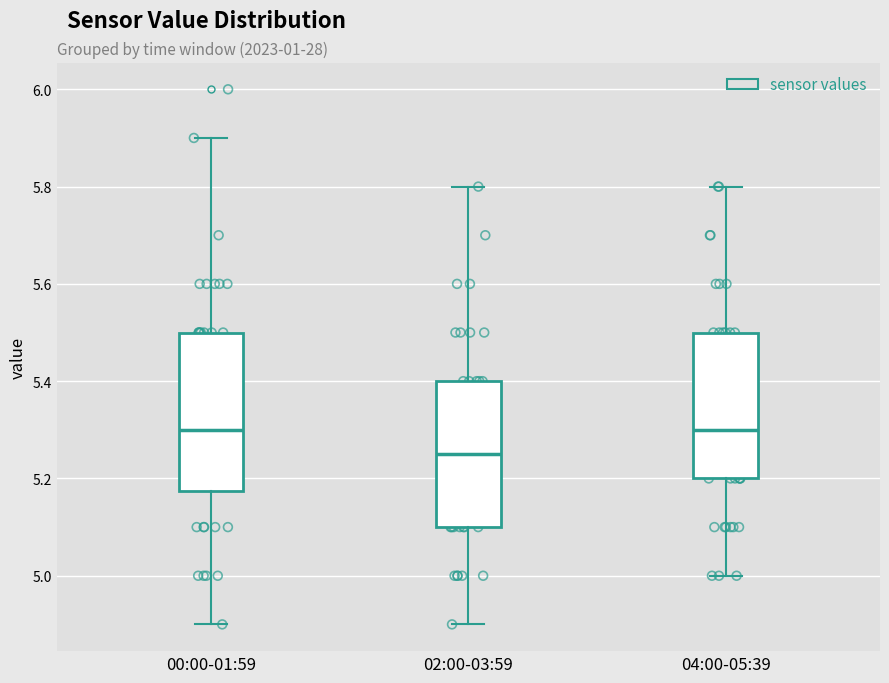

Which box has the lowest median line?

02:00-03:59